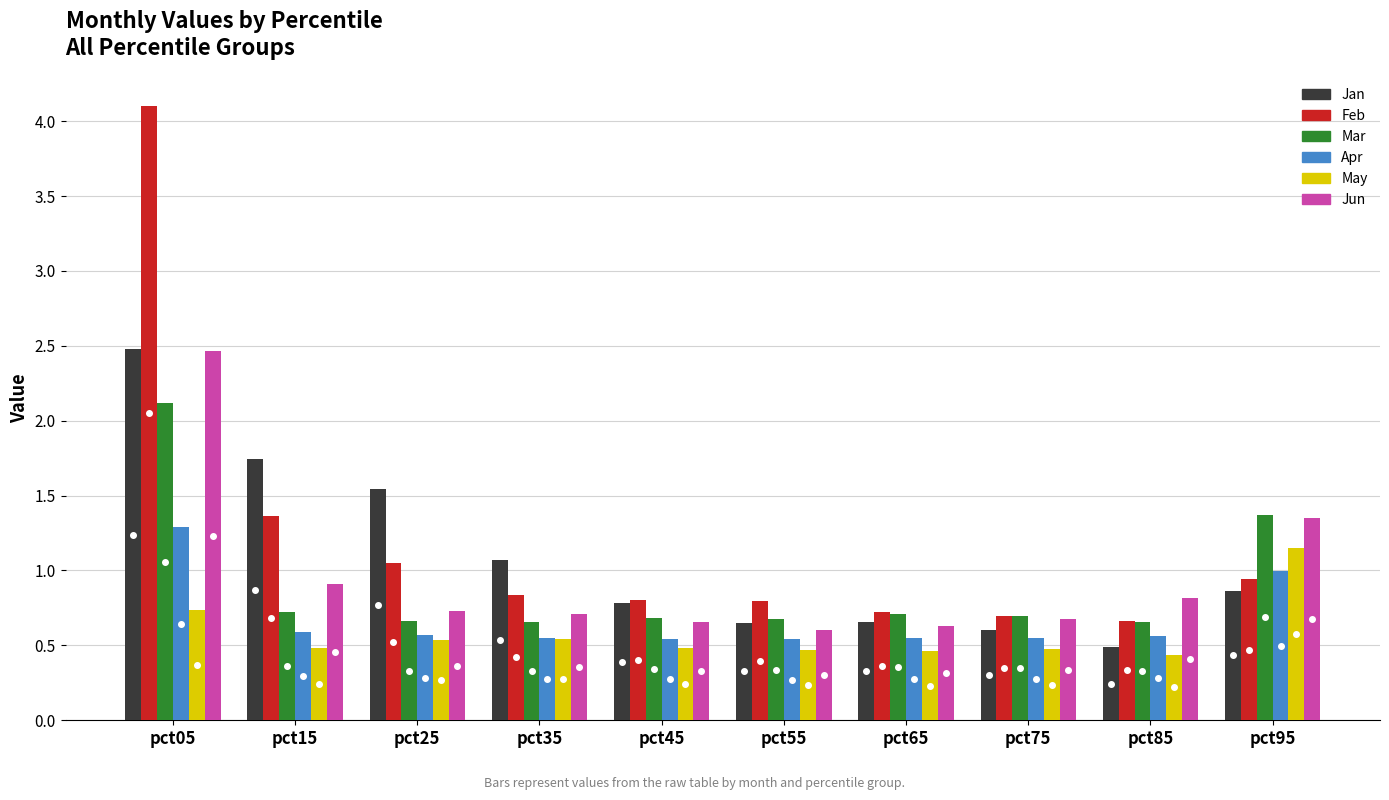

What is the difference between the maximum and minimum values in the Jun series?

1.9